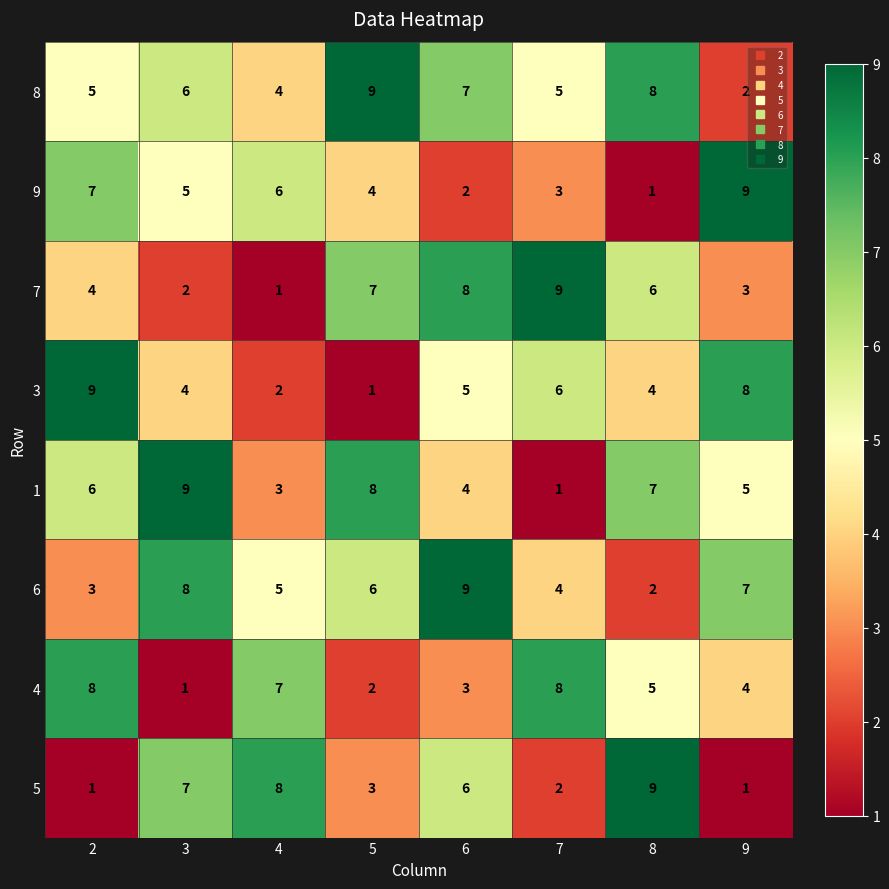

Count the number of categories in the chart.

8